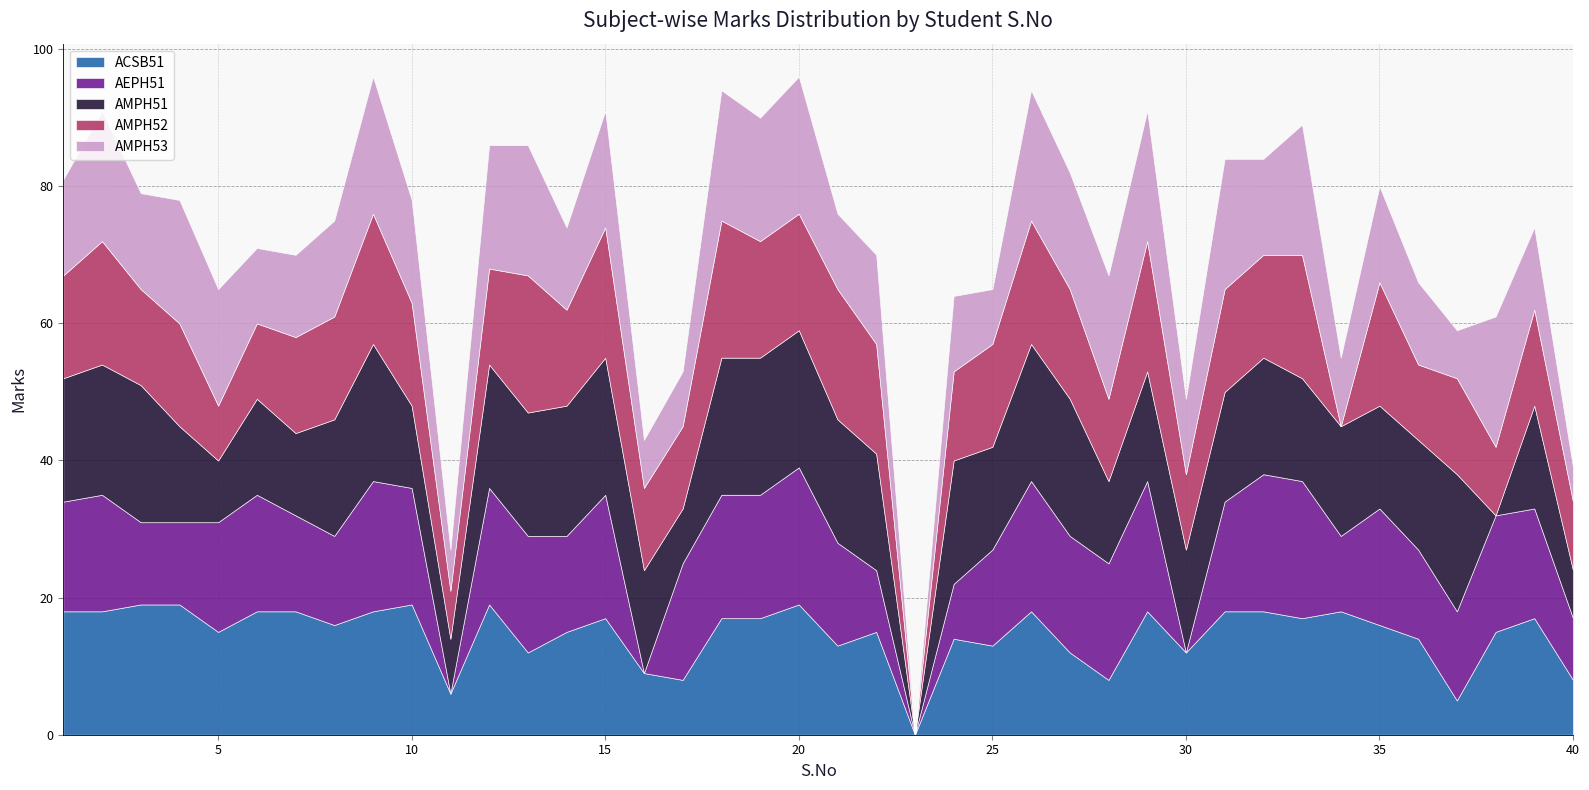

At 26, list the series in order from smallest to largest.

ACSB51, AMPH52, AEPH51, AMPH53, AMPH51